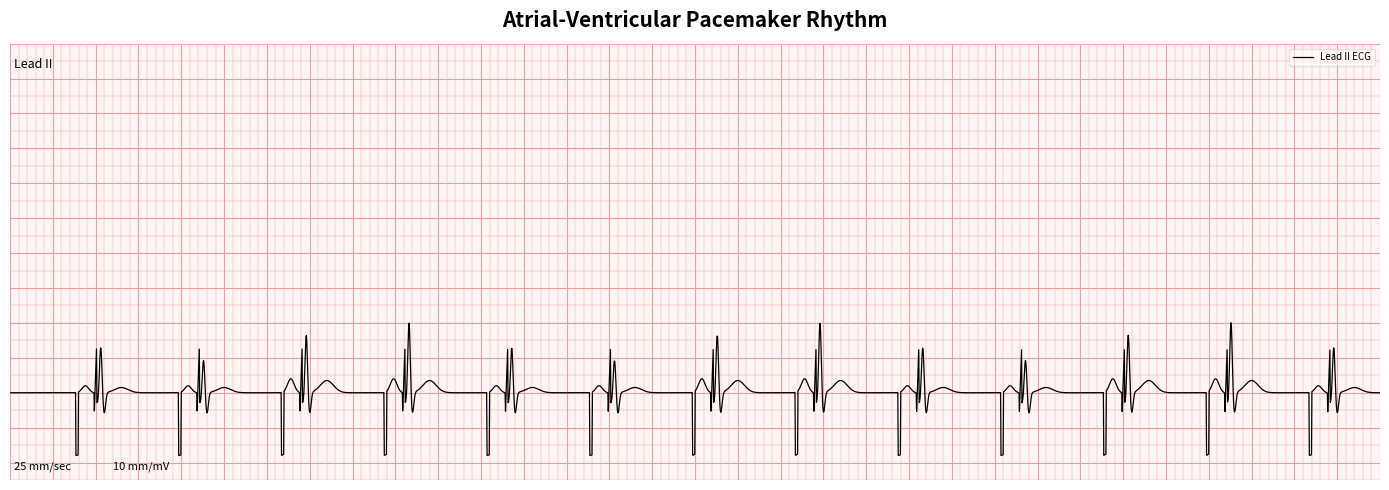

Does the chart have visible grid lines?

No